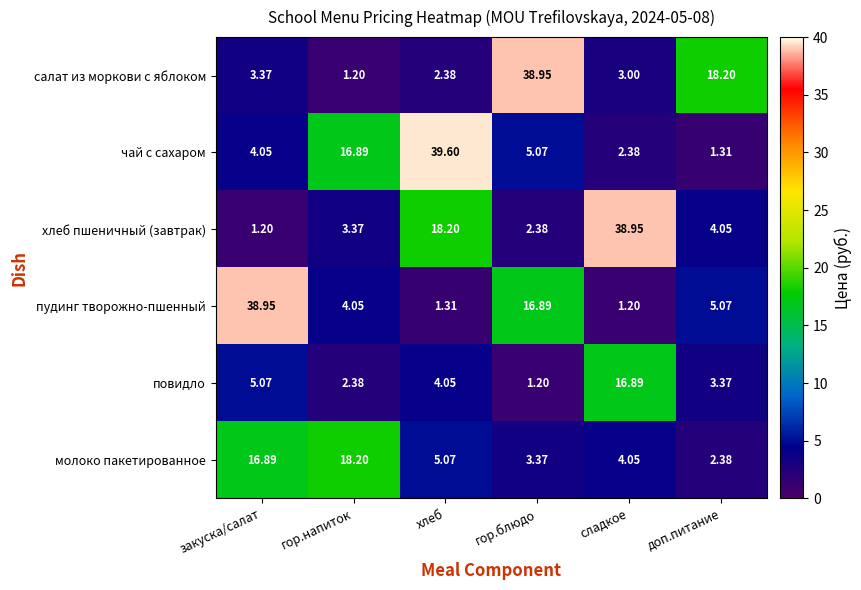

At which category does the chart reach its peak across all series?

хлеб